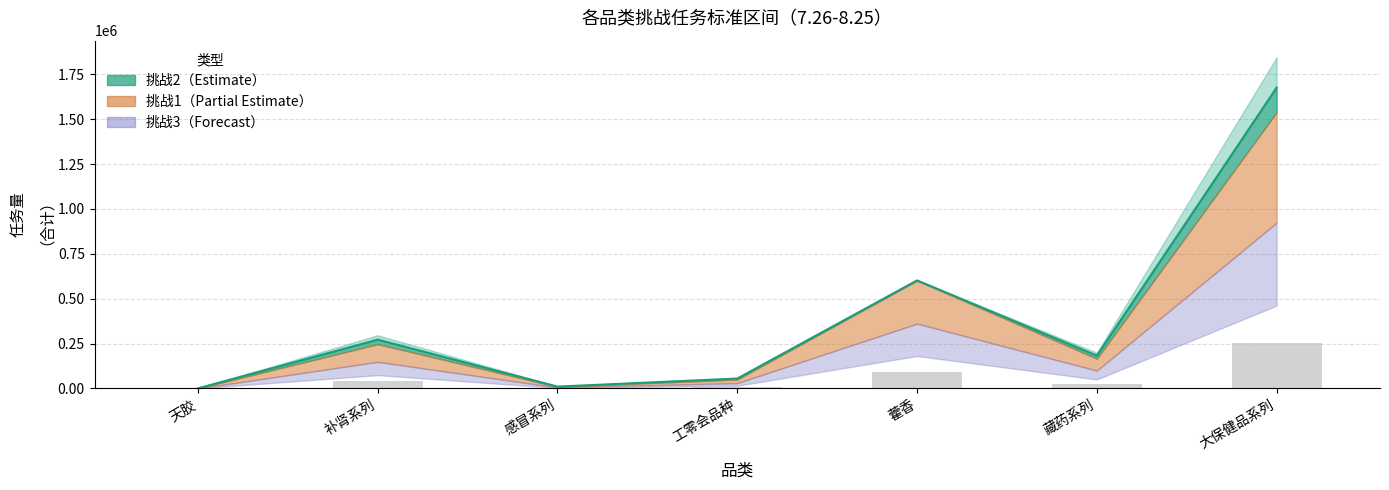

What is the difference between the maximum and minimum values?

251253.5